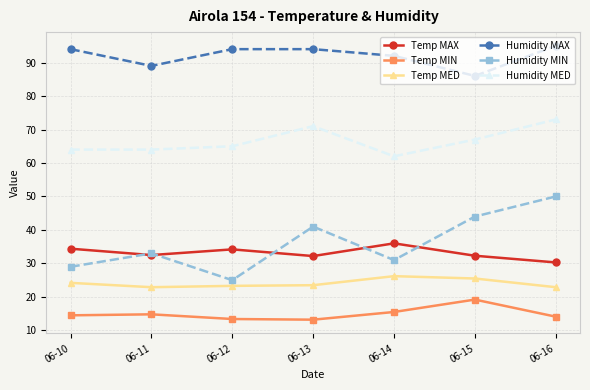

At which category is the sum across all series the highest?

06-16